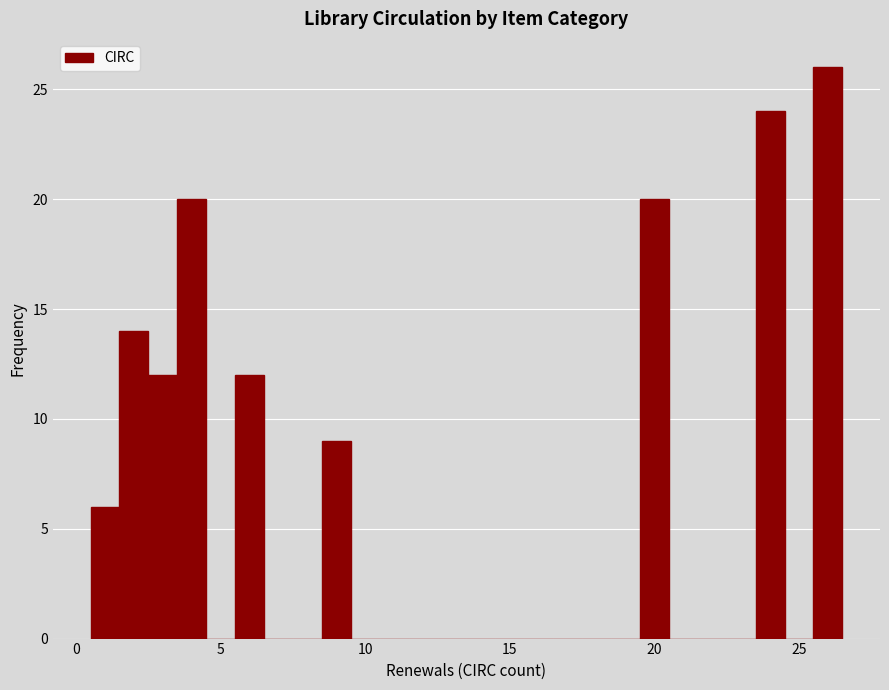

Read against the x-axis, roughly where is the centre of the tallest bar?

26.0